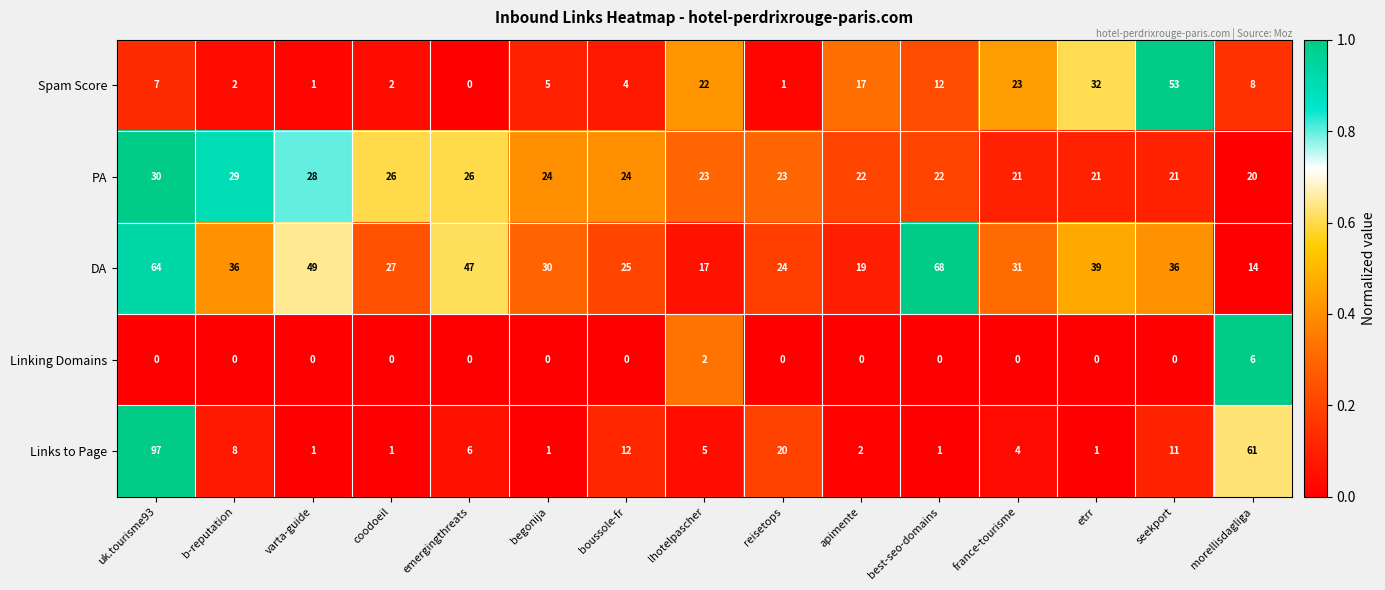

What is the total value across all series at begonija?

60